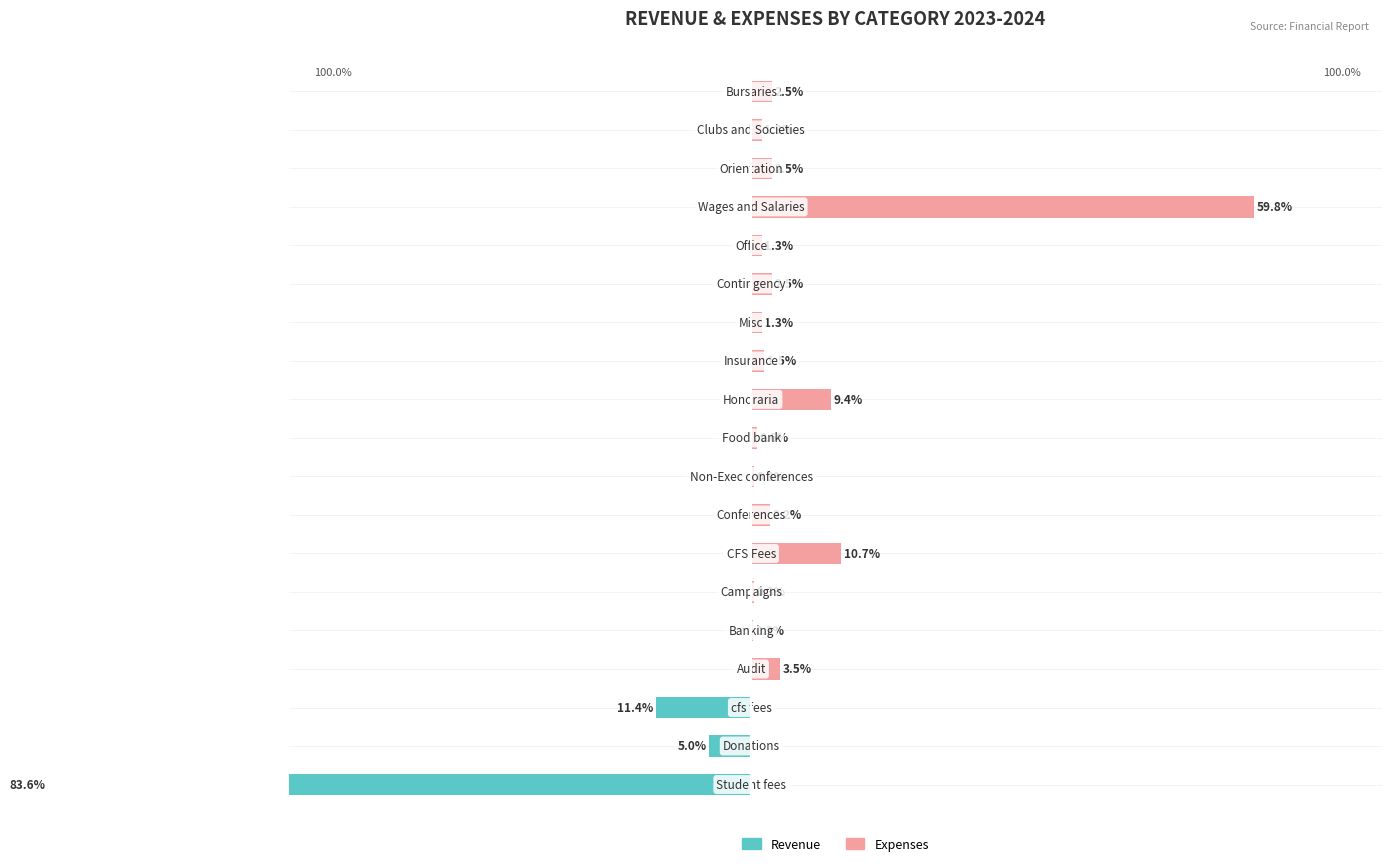

Which series has the largest total across all categories?

Expenses